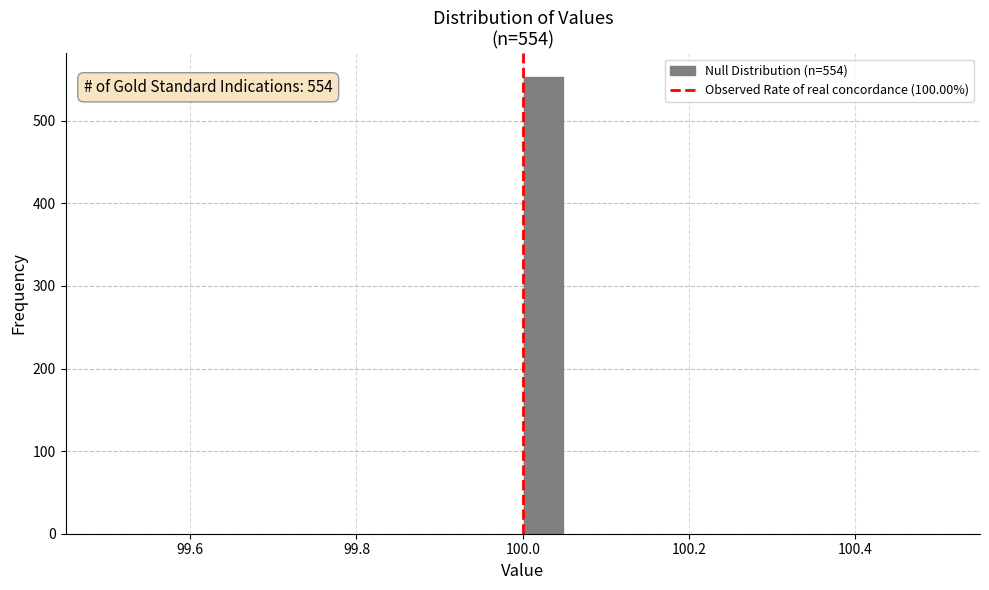

Around what value on the x-axis is the tallest bar? Give the approximate position of its centre, as read against the axis.

100.02